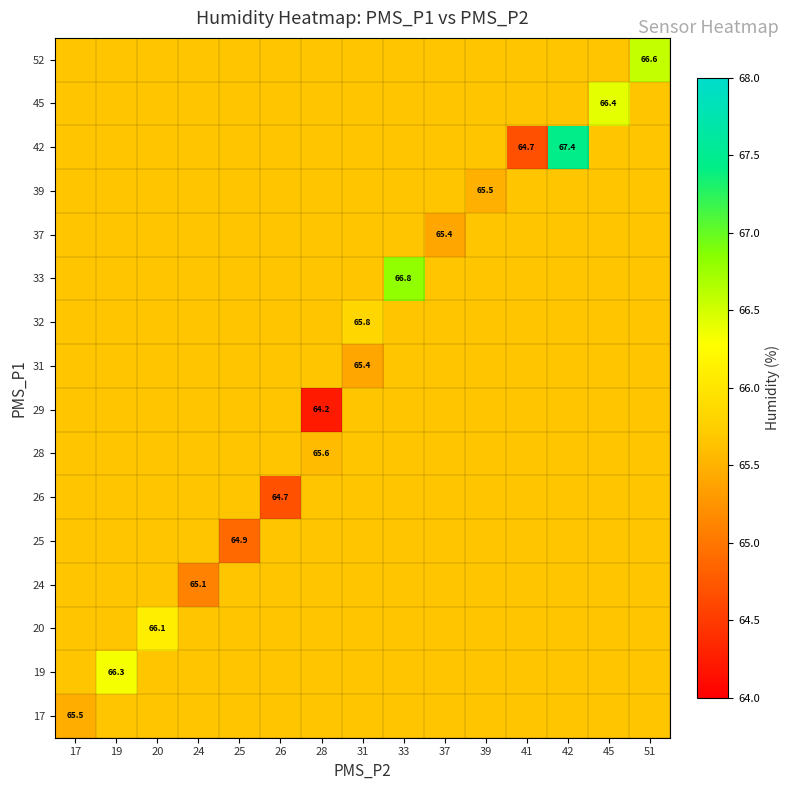

Count the 37 values in the range 65 to 66.

15